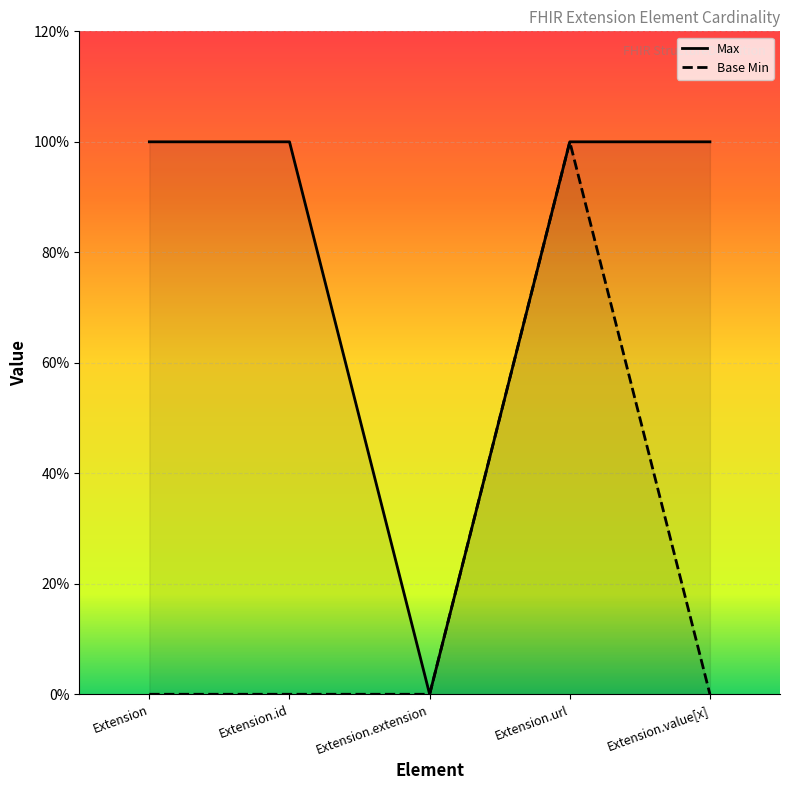

Is it true that Max equals 1 at Extension.url?

False